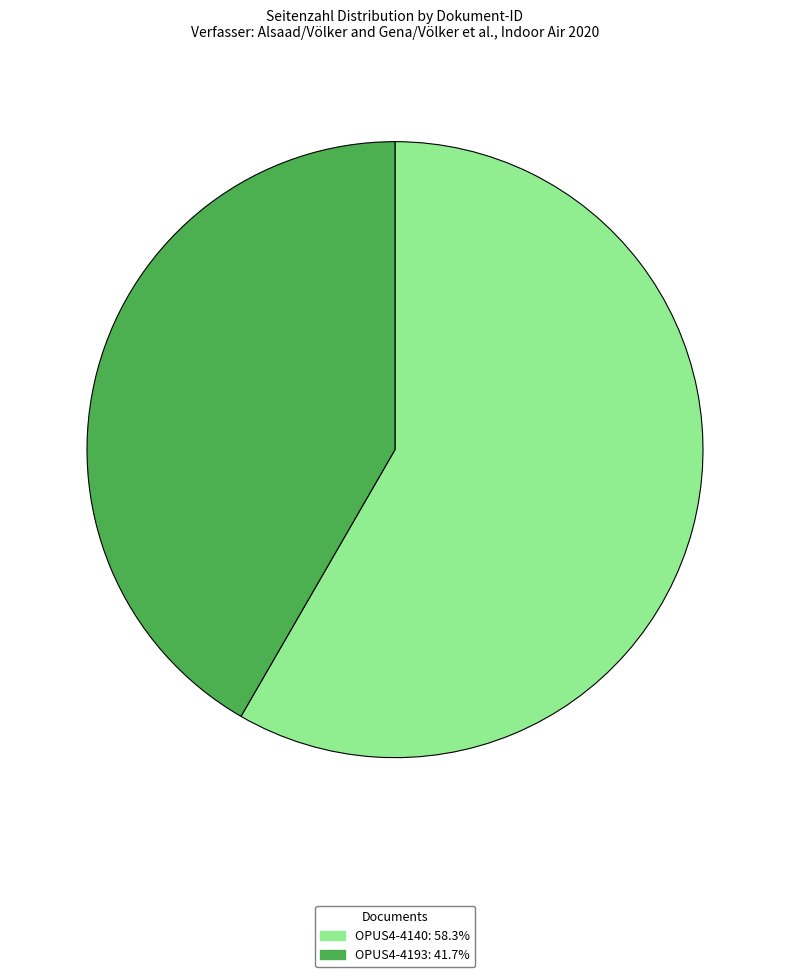

What is the ratio of the value at OPUS4-4193 to the value at OPUS4-4140?

0.7